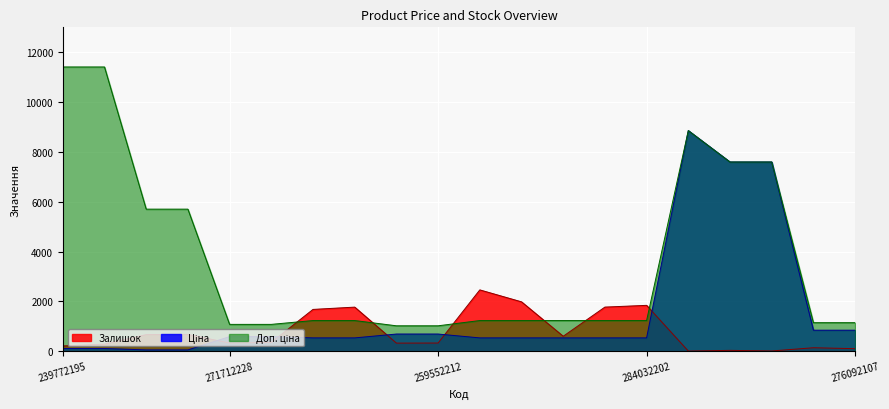

At which category does the chart reach its peak across all series?

239772195